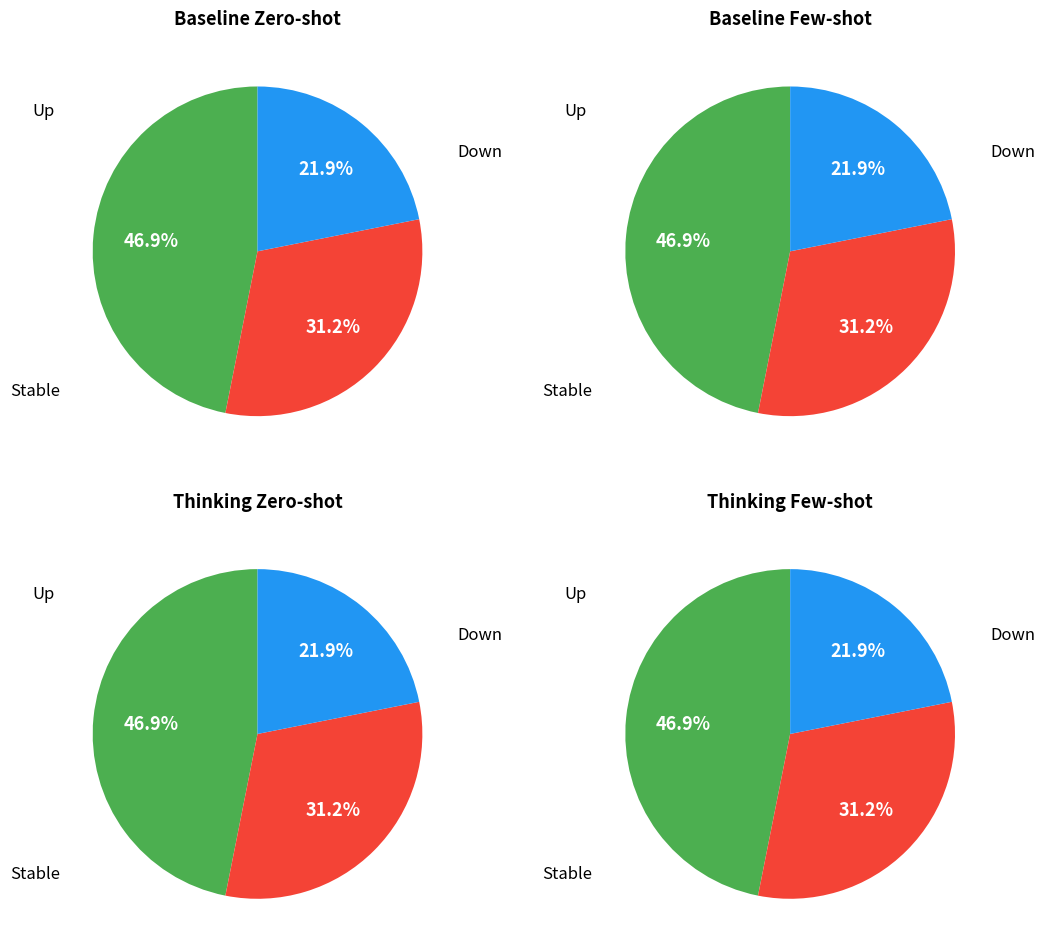

To the nearest percent, what is the difference between the largest and smallest slice percentages?

25%